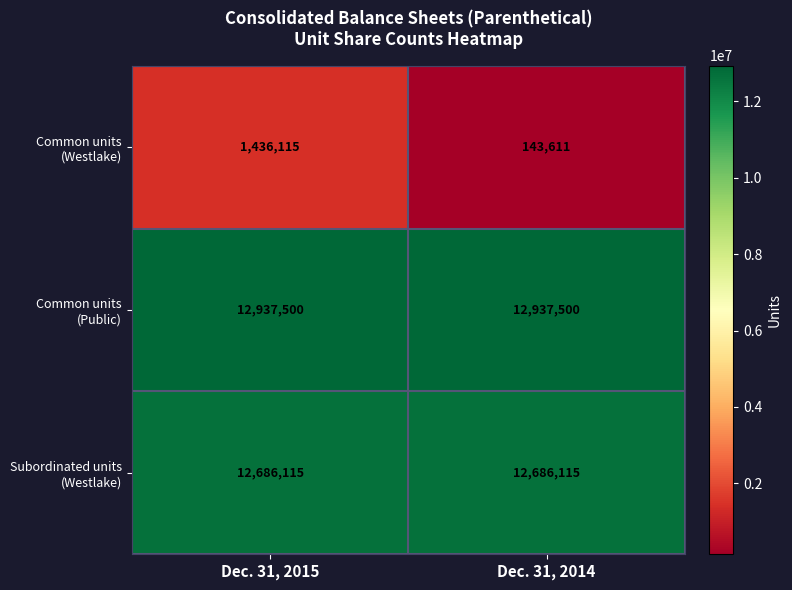

At which category is the sum across all series the highest?

Dec. 31, 2015